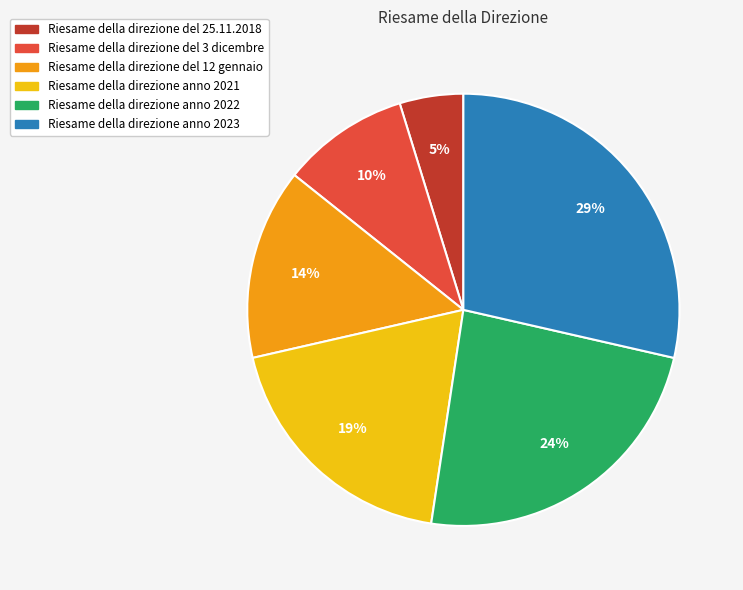

Does any single category account for the majority?

No